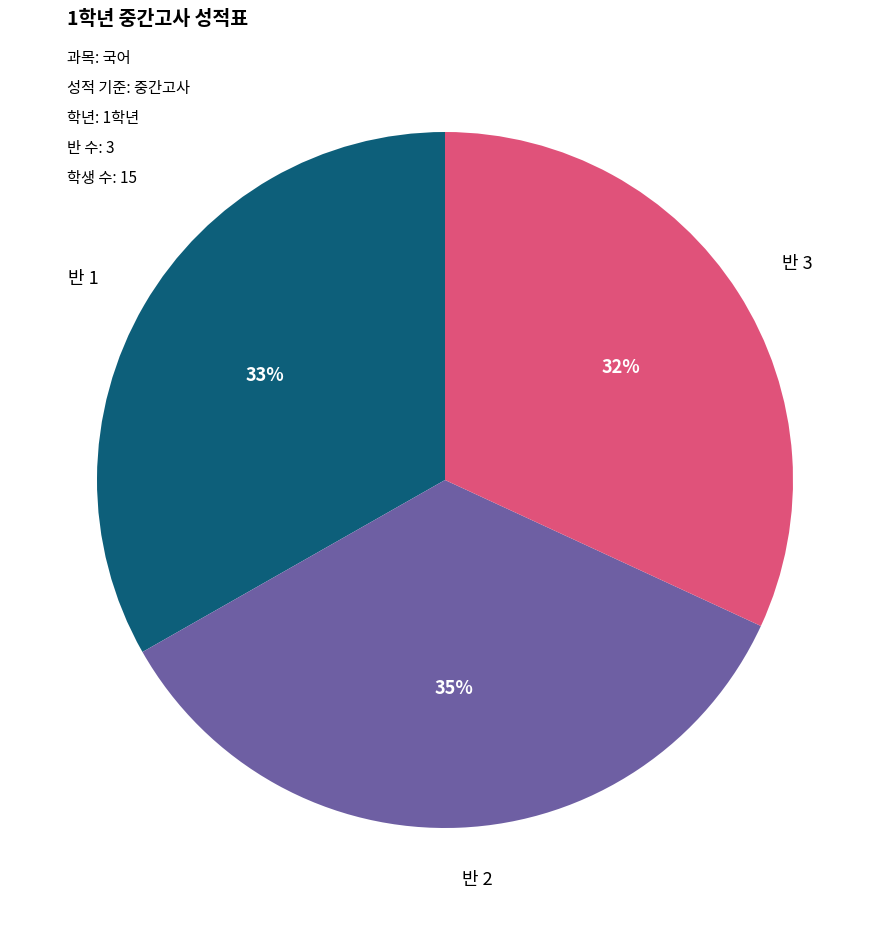

To the nearest percent, what is the difference between the largest and smallest slice percentages?

3%